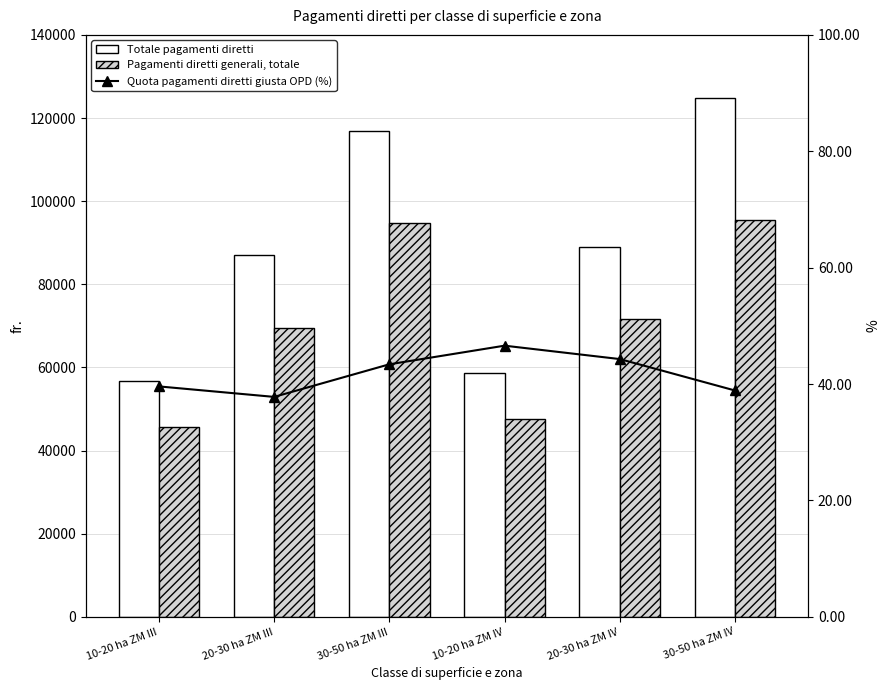

Rank the categories by Quota pagamenti diretti giusta OPD (%) value from highest to lowest.

10-20 ha ZM IV, 20-30 ha ZM IV, 30-50 ha ZM III, 10-20 ha ZM III, 30-50 ha ZM IV, 20-30 ha ZM III